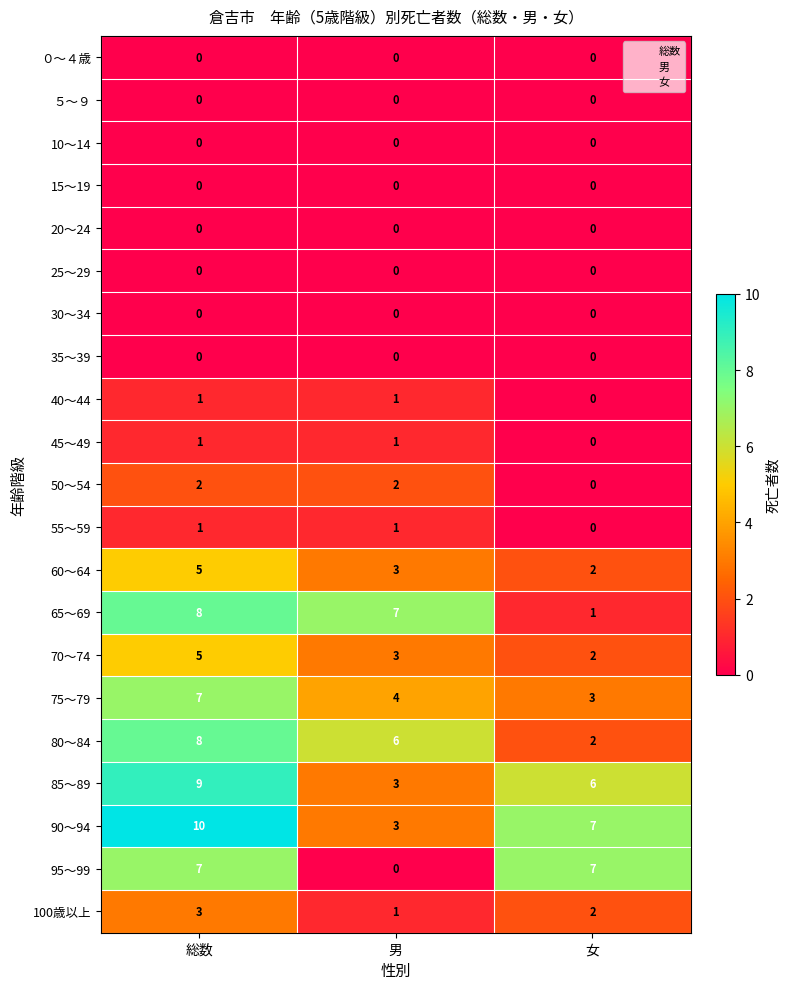

How many 40～44 values are between 0 and 1?

3